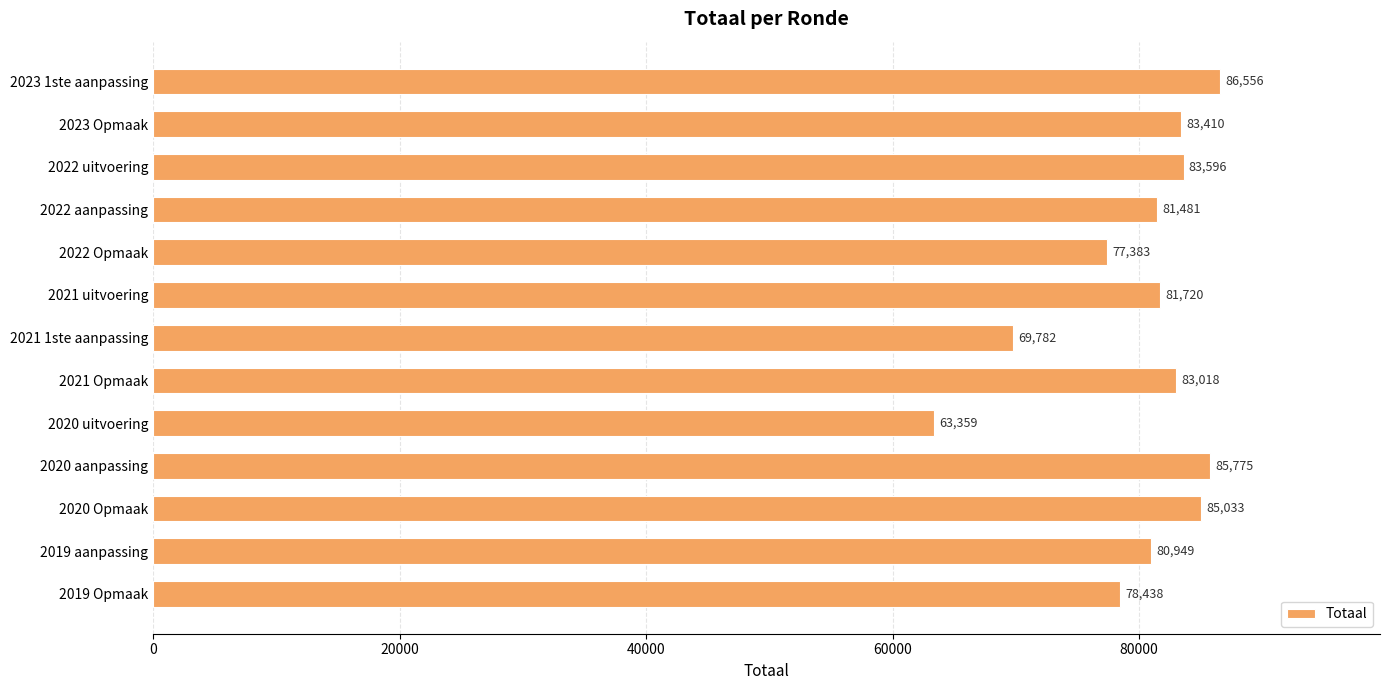

What is the sum of all values?

1040500